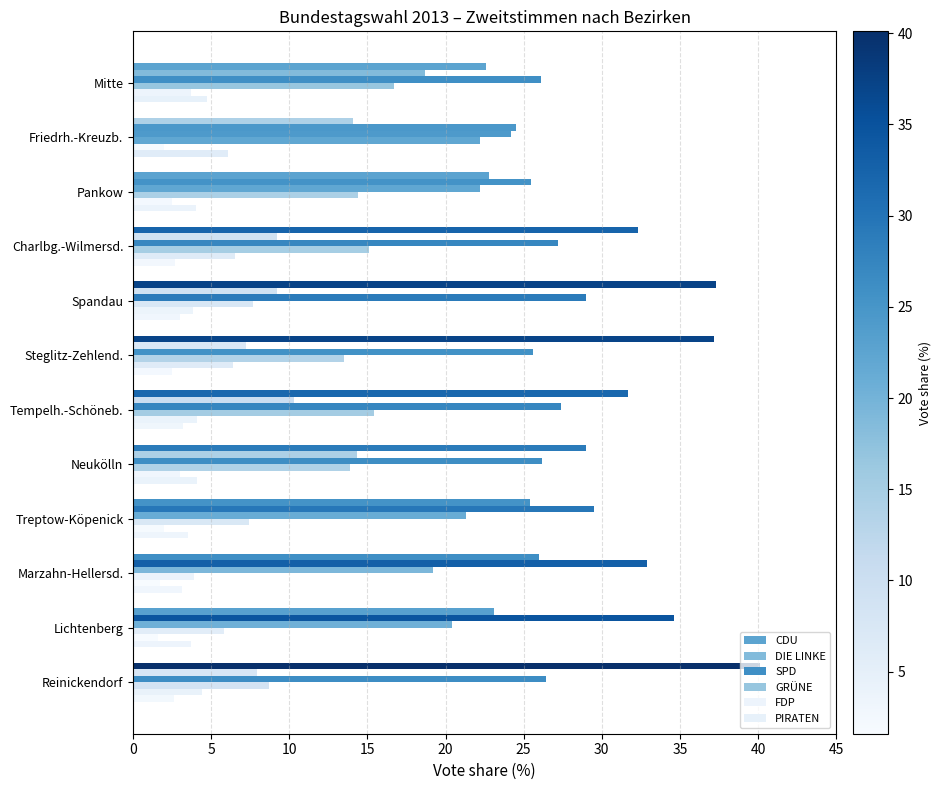

How many values in the GRÜNE series exceed 13?

7